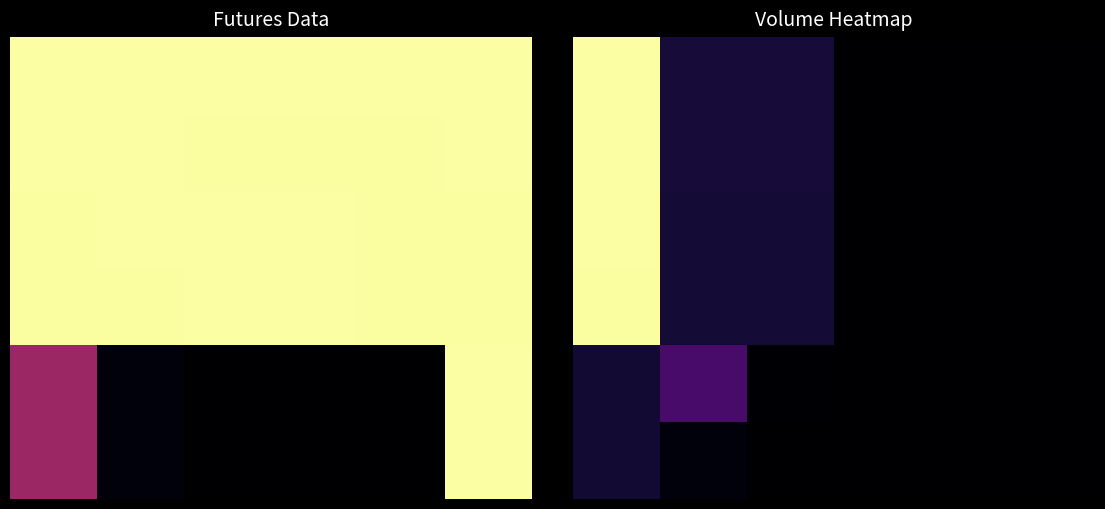

Count the number of categories in the chart.

6